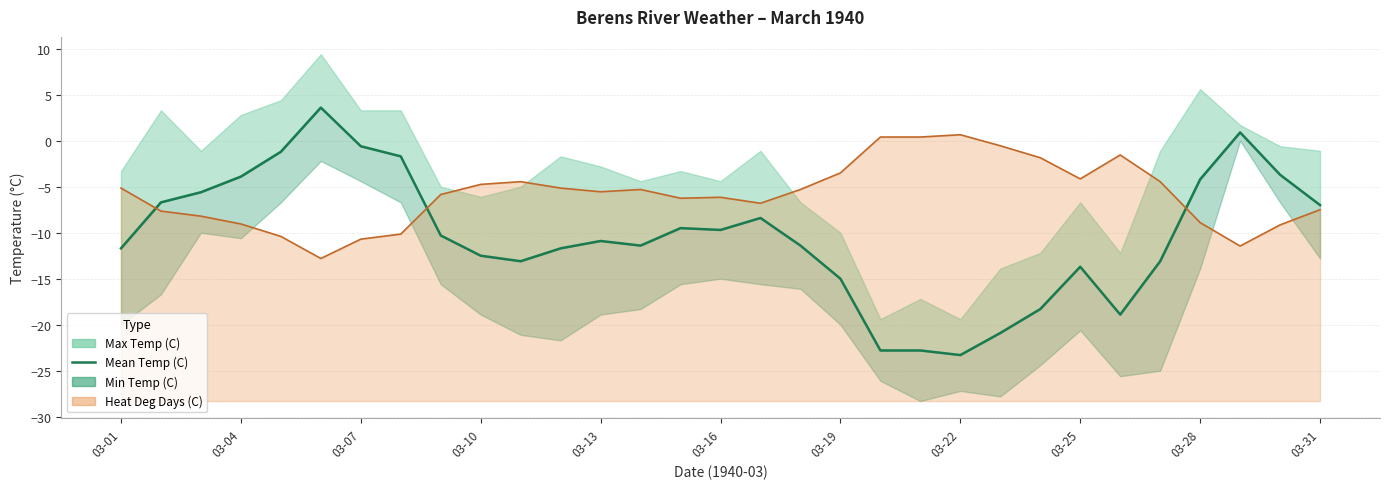

True or false: the data shows 1.0 at 03-16.

False